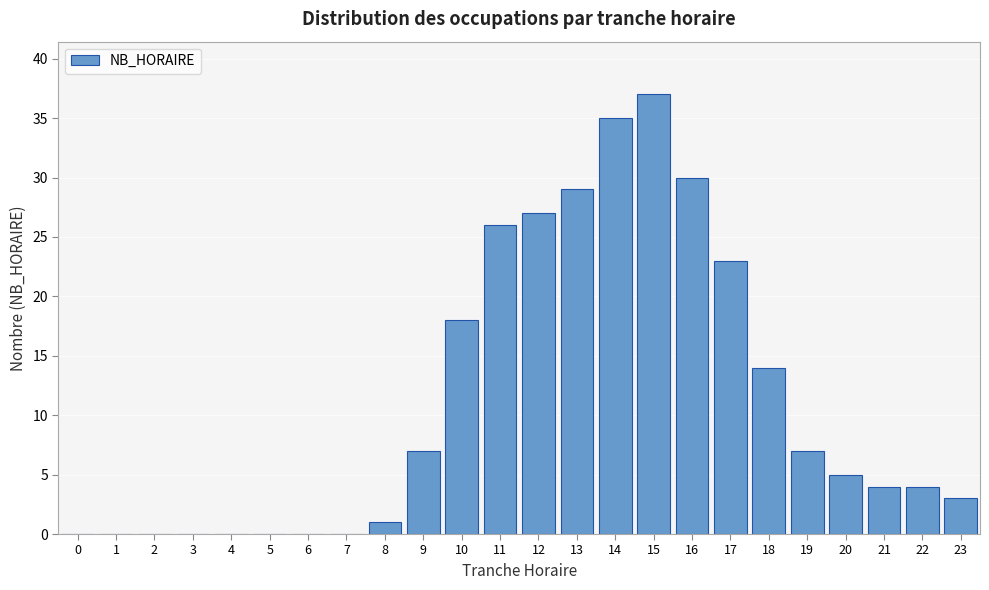

Reading left to right, list all the values displayed in this chart.

0=0	1=0	2=0	3=0	4=0	5=0	6=0	7=0	8=1	9=7	10=18	11=26	12=27	13=29	14=35	15=37	16=30	17=23	18=14	19=7	20=5	21=4	22=4	23=3